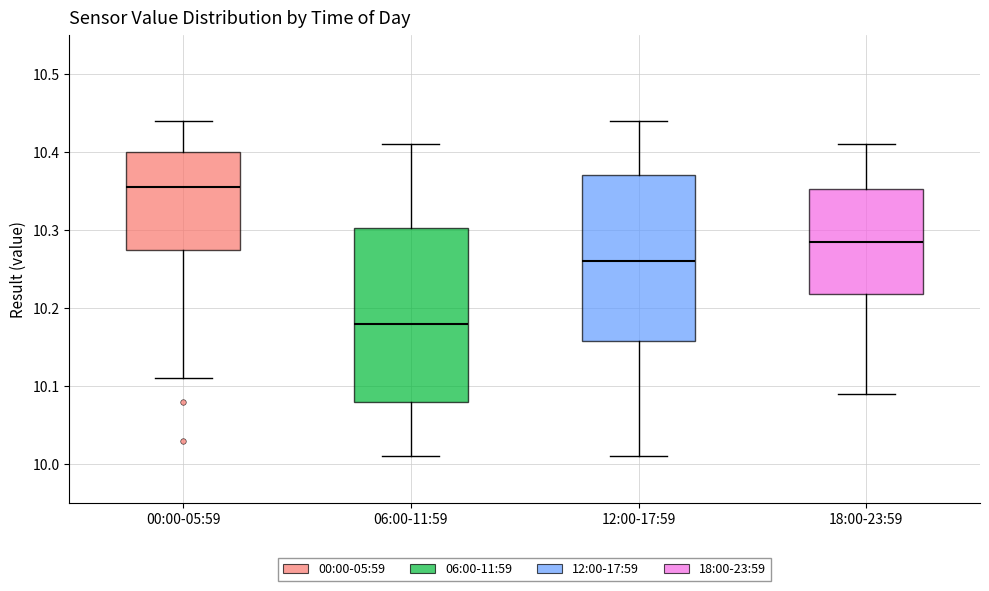

Which box's median line is the lowest?

06:00-11:59